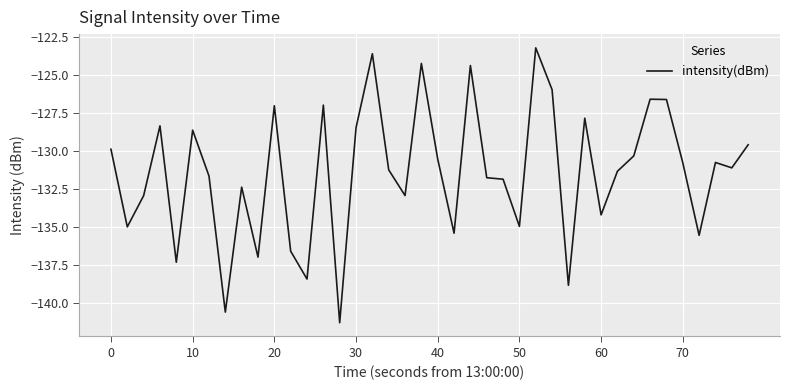

What is the greatest value displayed?

-123.2